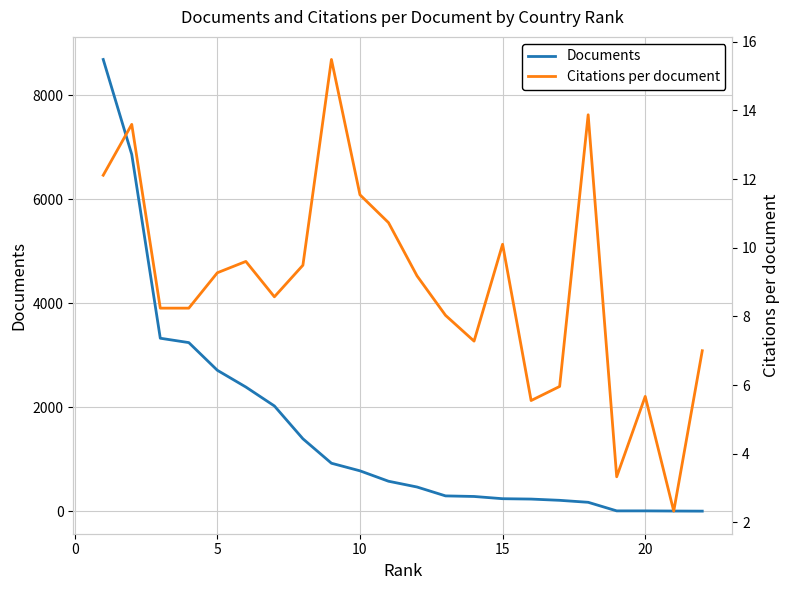

How many lines are shown in the chart?

2